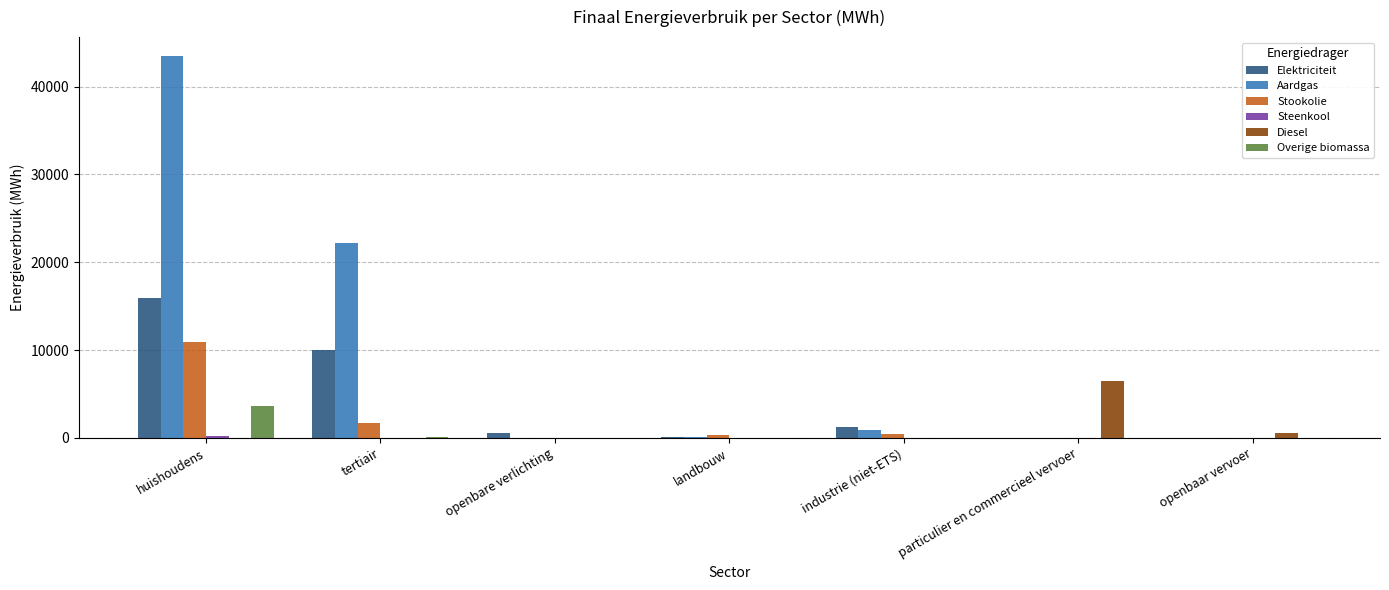

What is the highest value of the Elektriciteit series?

15907.5